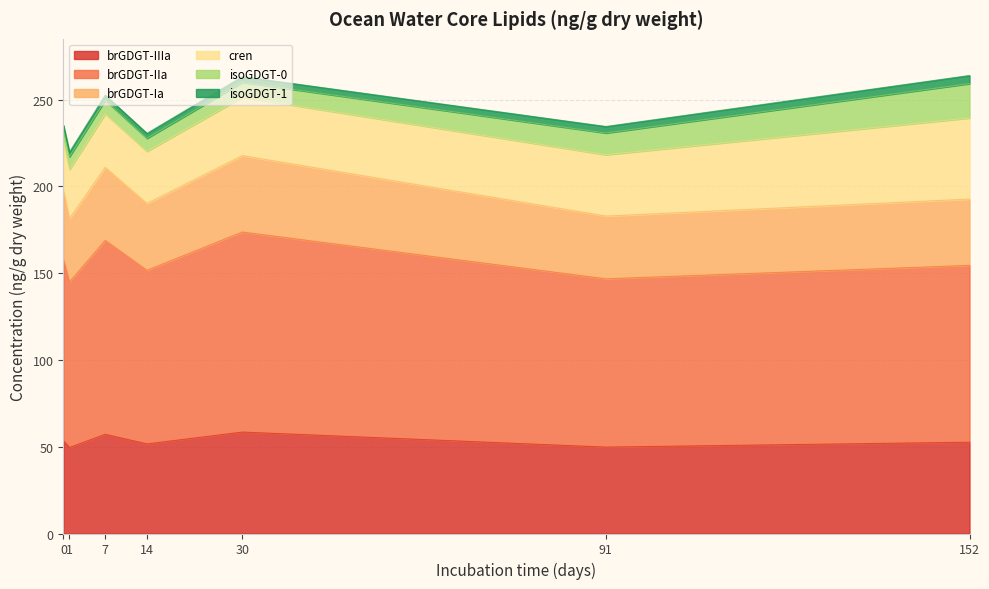

Where is isoGDGT-1 nearest to the value 3?

14